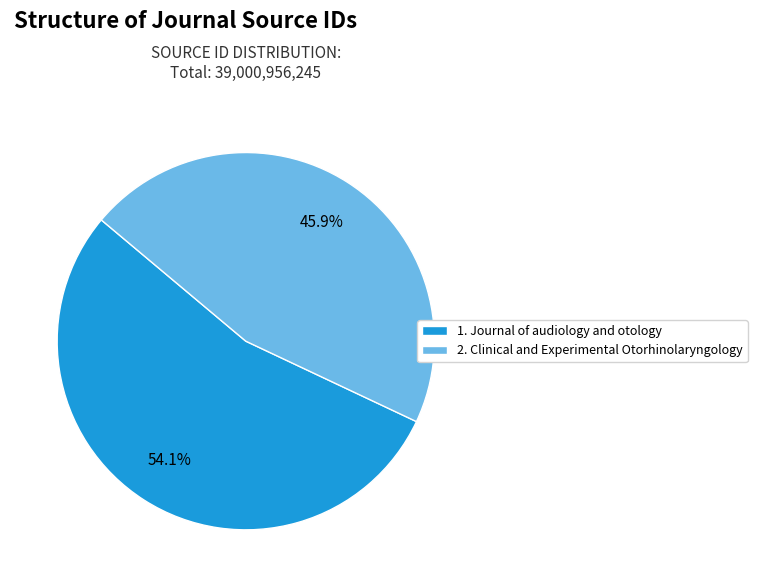

Which category has the biggest portion of the pie?

1. Journal of audiology and otology